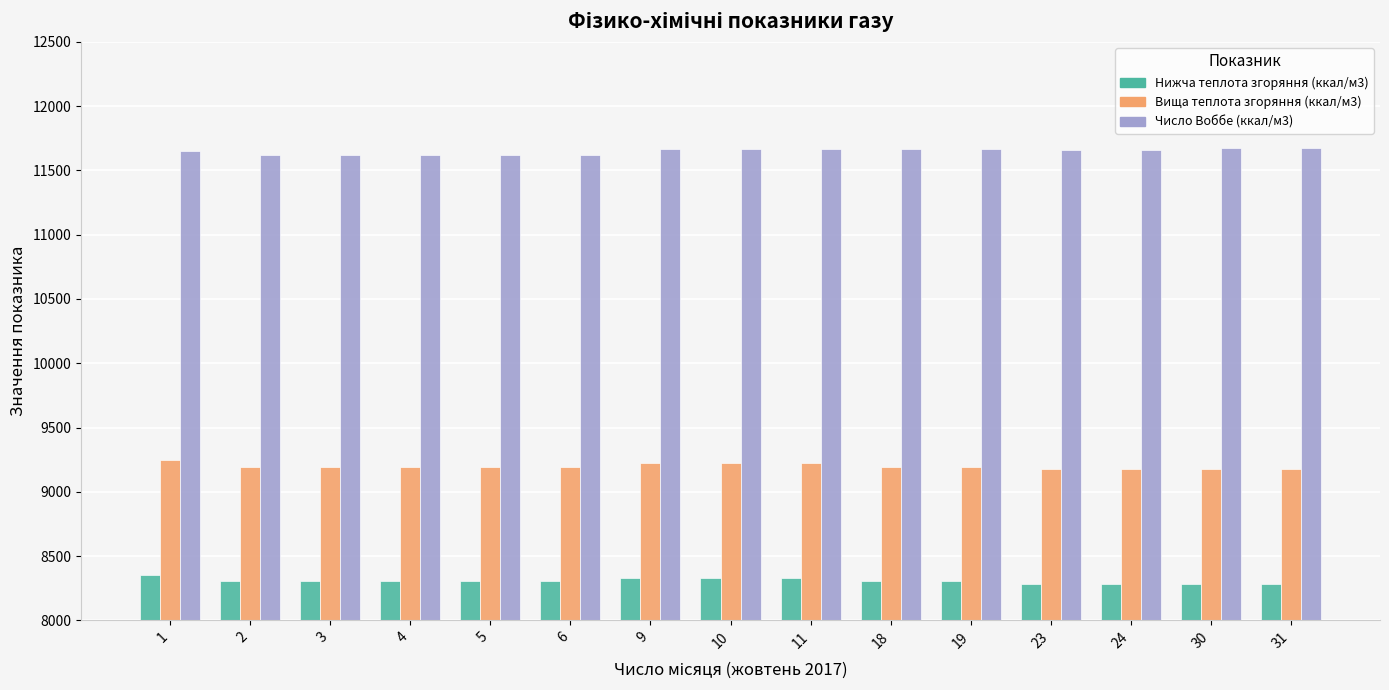

List the series in order of their overall mean, lowest first.

Нижча теплота згоряння (ккал/м3), Вища теплота згоряння (ккал/м3), Число Воббе (ккал/м3)